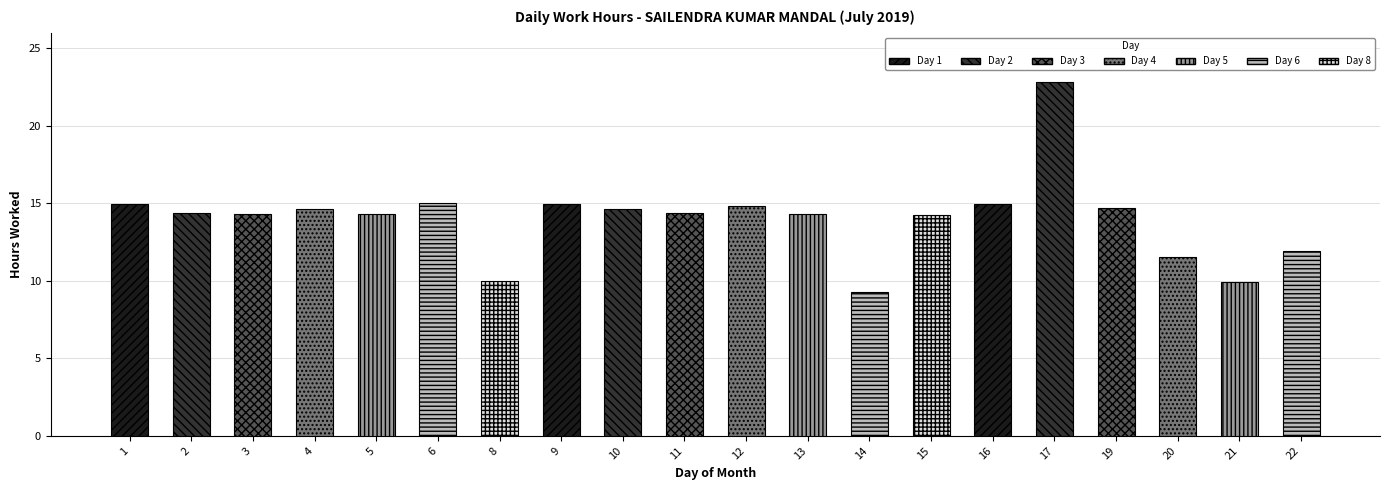

Where does the data first go above 14?

1